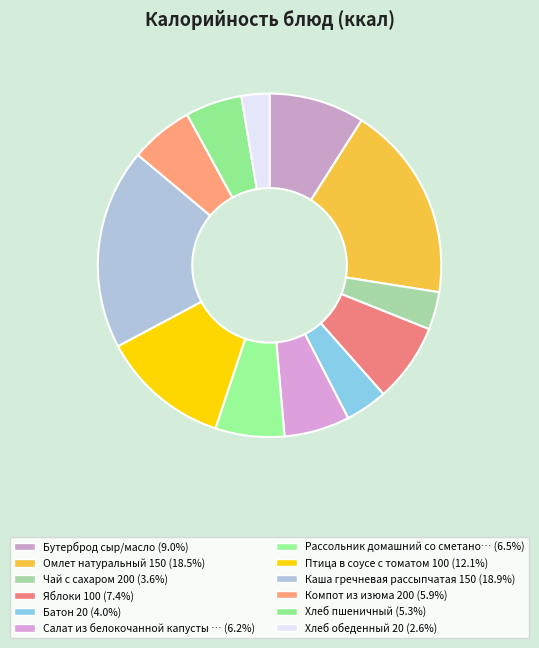

How many segments does this pie chart have?

12